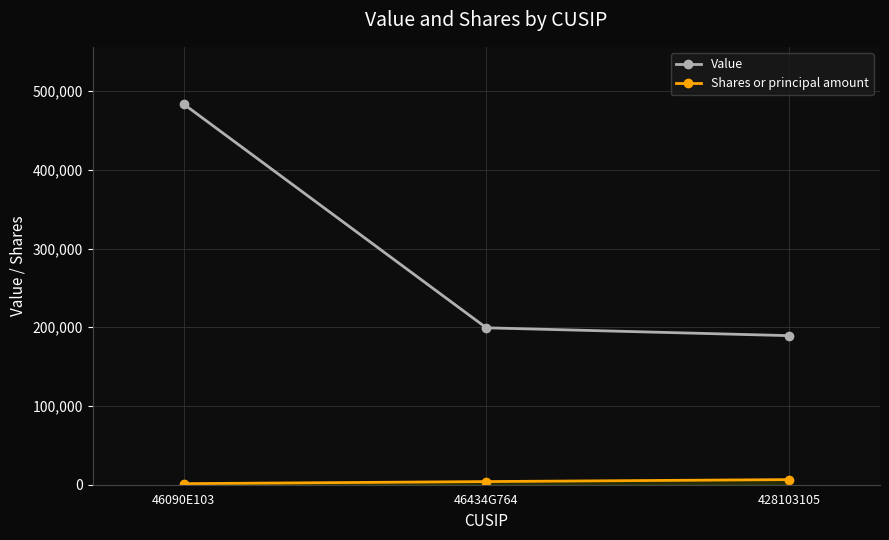

Which series changed the most between 46090E103 and 428103105?

Value